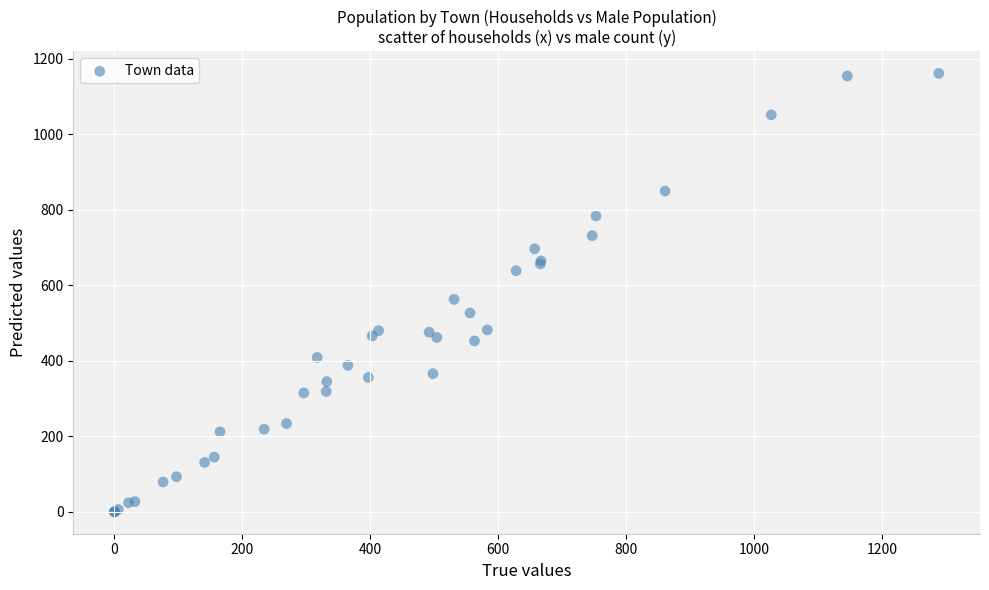

What Y value in the scatter plot is closest to 581?

563